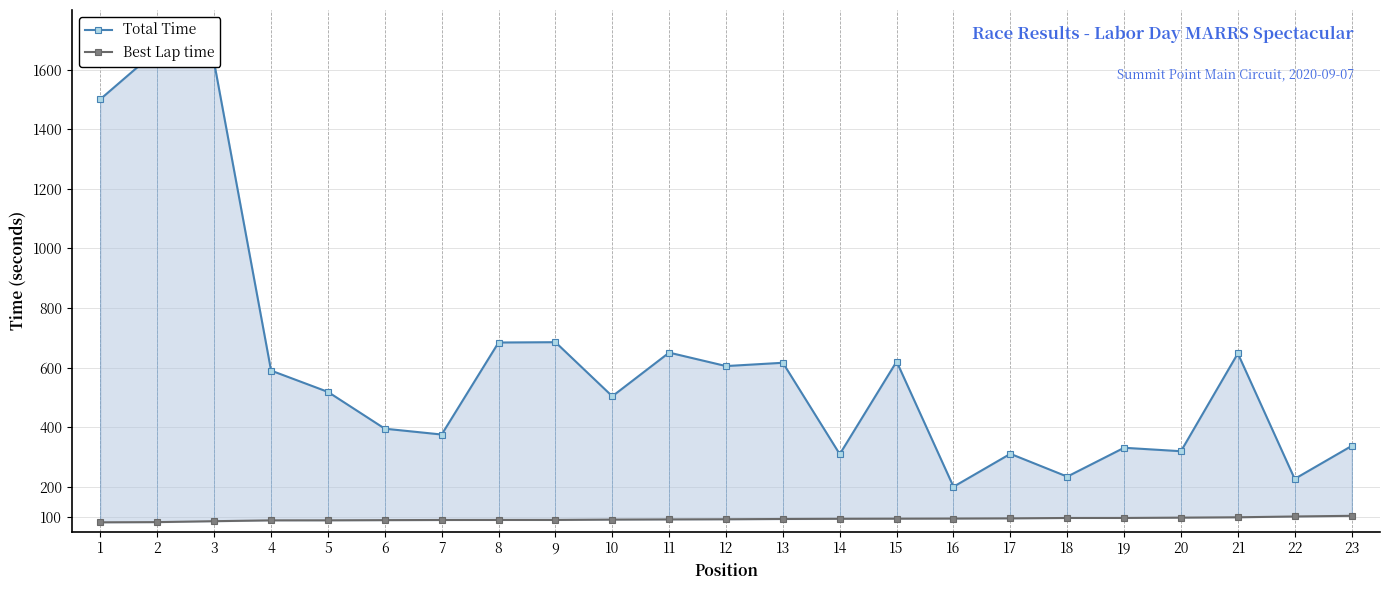

At which label does Best Lap time reach its peak?

23